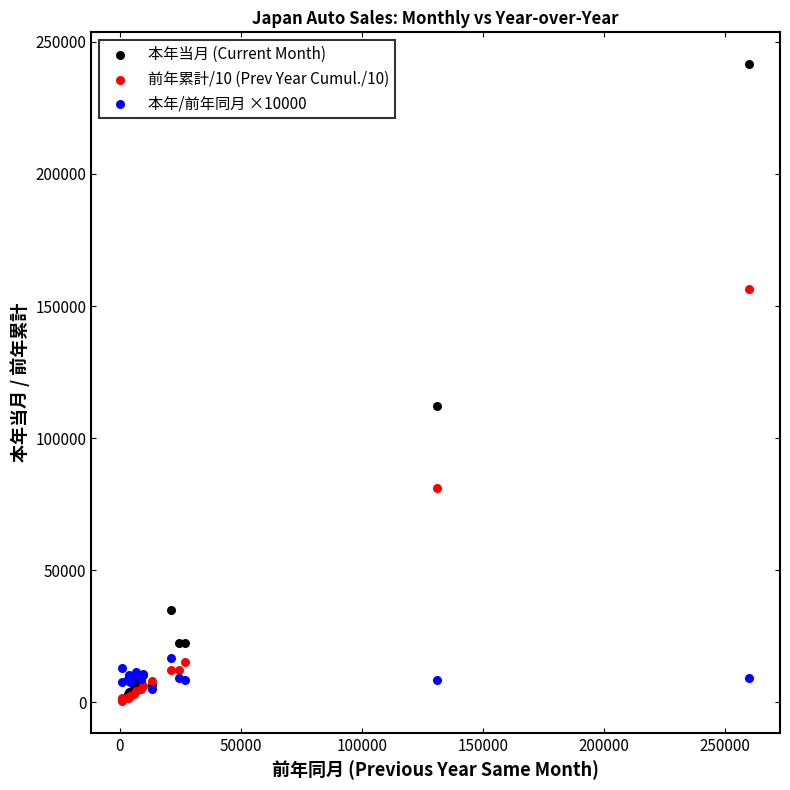

What are all the series names shown in the legend?

本年当月 (Current Month), 前年累計/10 (Prev Year Cumul./10), 本年/前年同月 ×10000